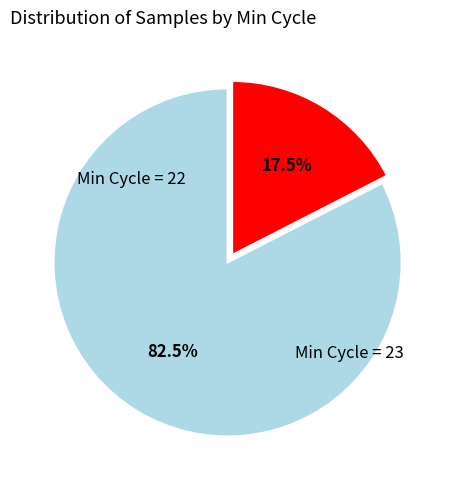

Is there a majority slice in this chart?

Yes